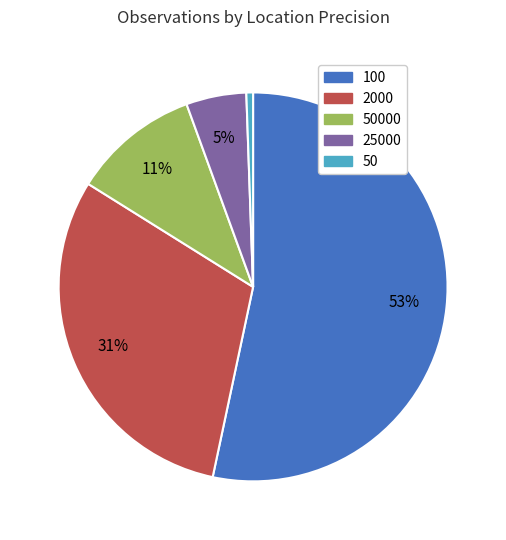

Do 50 and 100 together represent more than half of the pie?

Yes